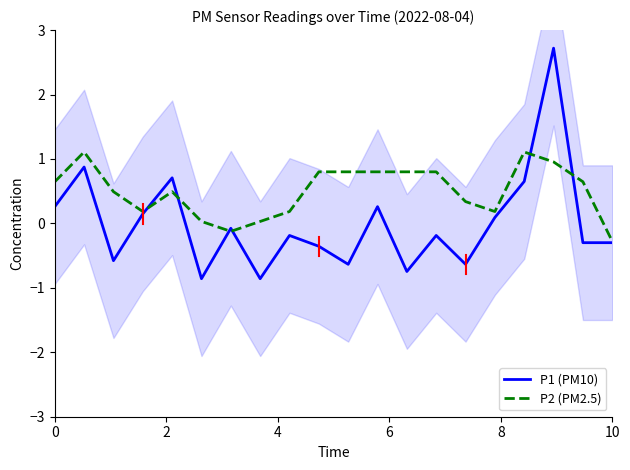

How many values in the P1 (PM10) series exceed 0?

8